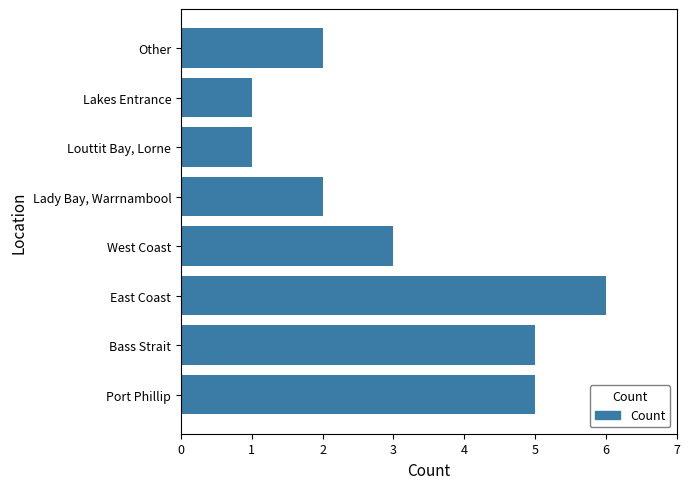

What is the average value?

3